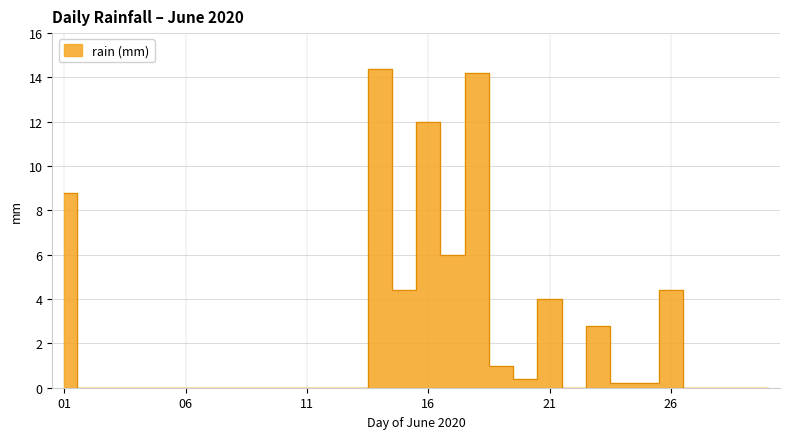

At which category does the data reach its first local valley?

2020-06-15